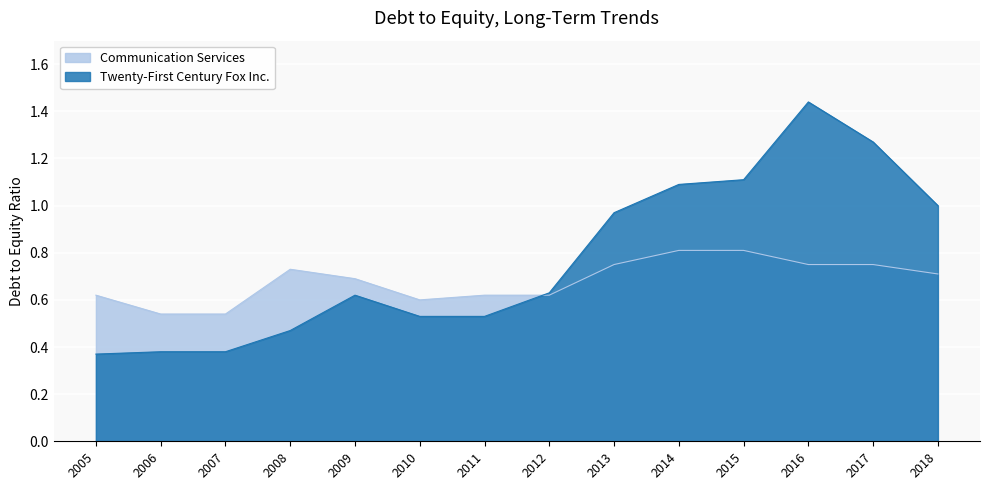

Rank the categories by Communication Services value from lowest to highest.

2006, 2007, 2010, 2005, 2011, 2012, 2009, 2018, 2008, 2013, 2016, 2017, 2014, 2015